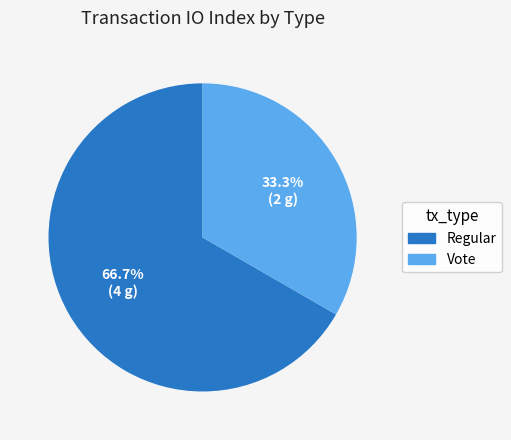

Is it true that Vote is 43% of the pie?

False